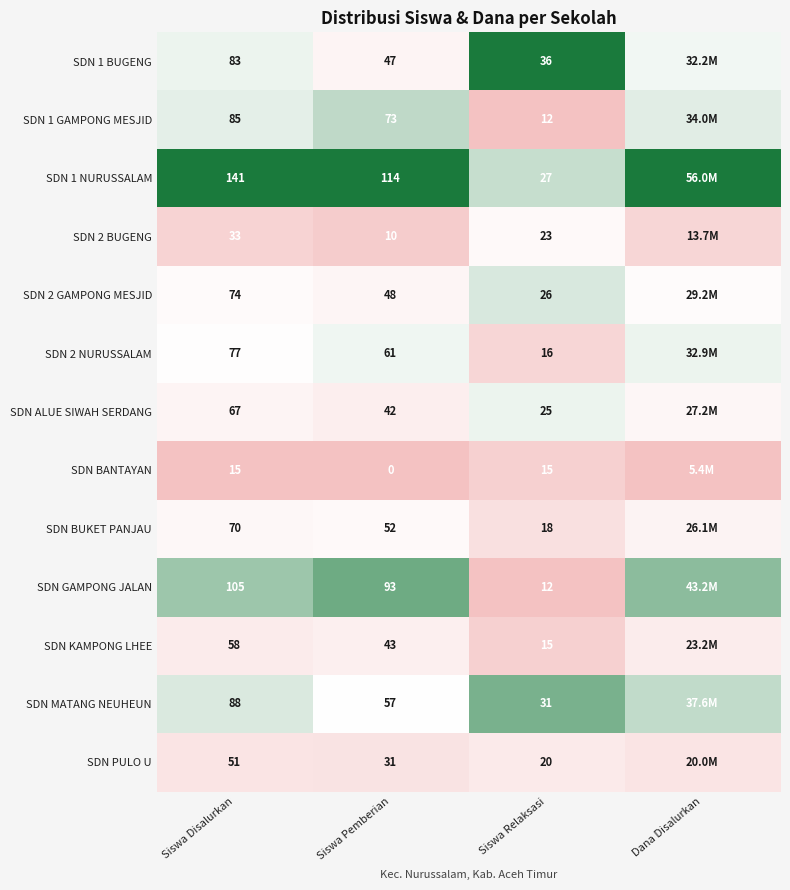

Is the value of SDN 2 GAMPONG MESJID at Siswa Disalurkan greater than the value of SDN ALUE SIWAH SERDANG at Siswa Disalurkan?

Yes